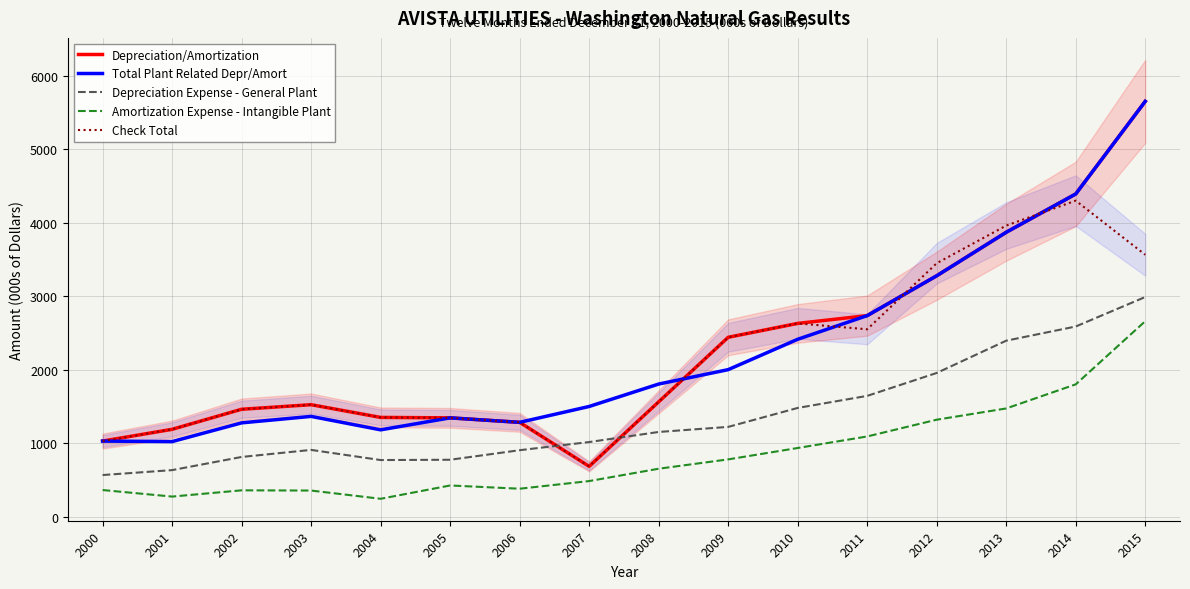

What is the value of the Total Plant Related Depr/Amort point at the 12th from the left?

2734